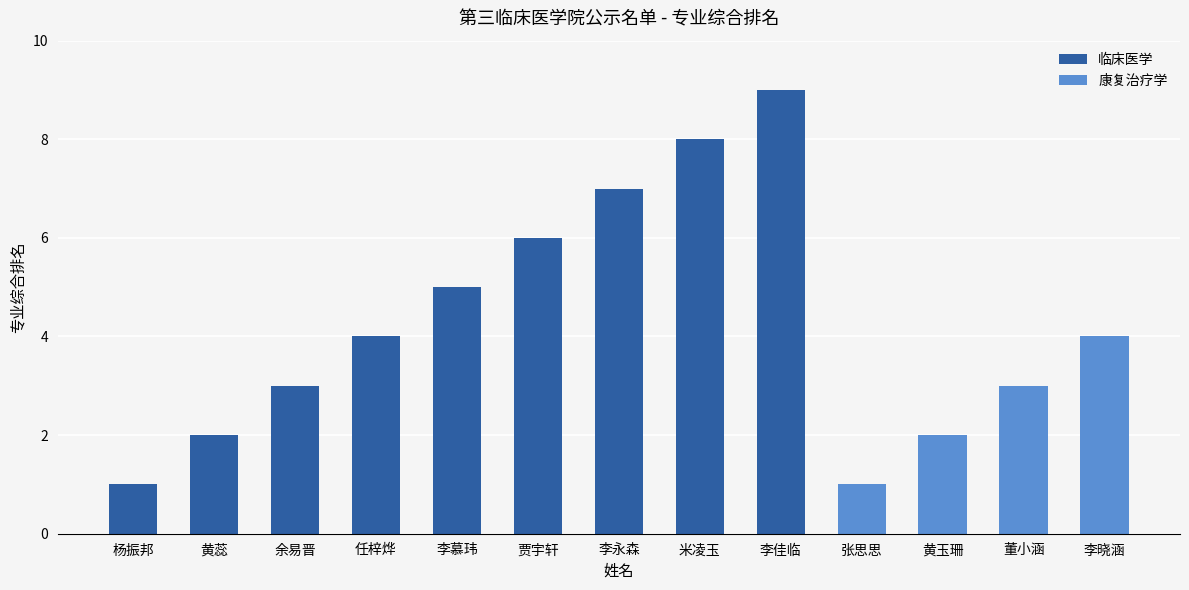

The value of 临床医学 at 黄玉珊 is 0. True or false?

True